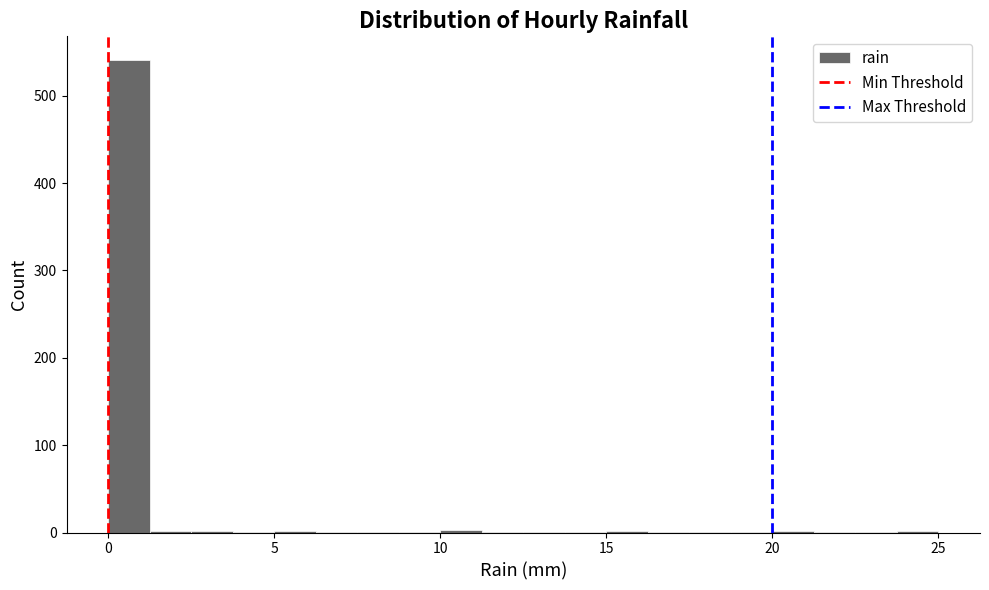

Around what value on the x-axis is the tallest bar? Give the approximate position of its centre, as read against the axis.

0.5